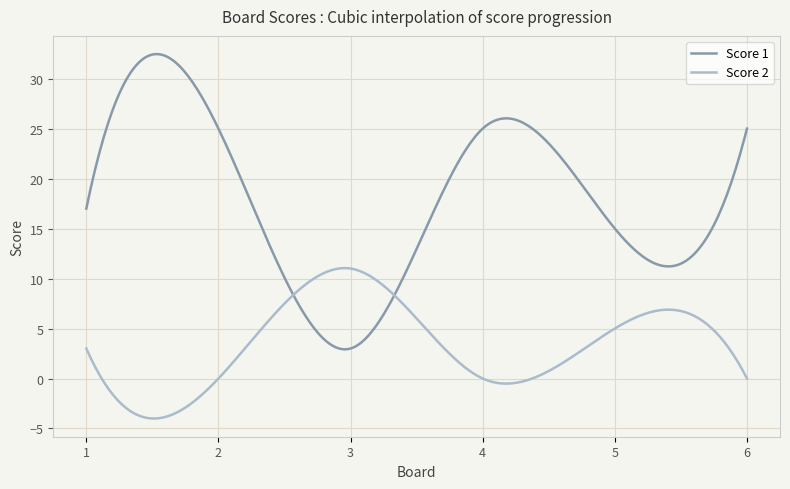

What is the sum of all Score 1 values?

5402.0